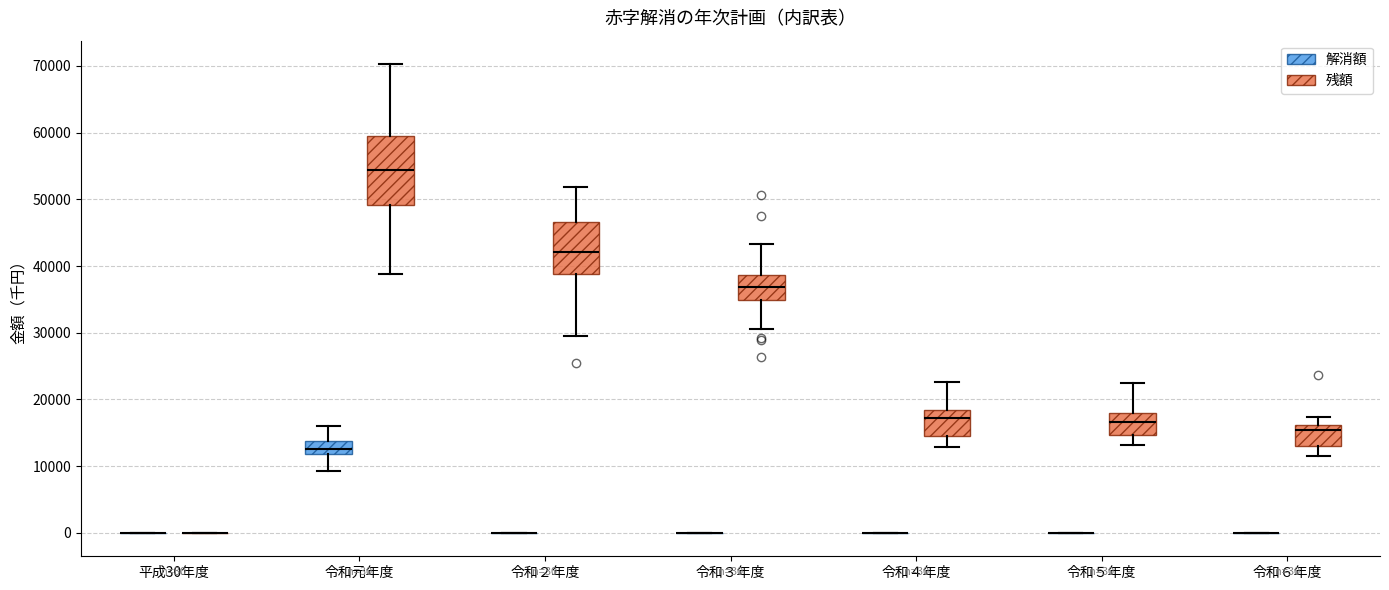

Comparing the boxes themselves (not the whiskers), which one is the tallest?

令和元年度 (残額)